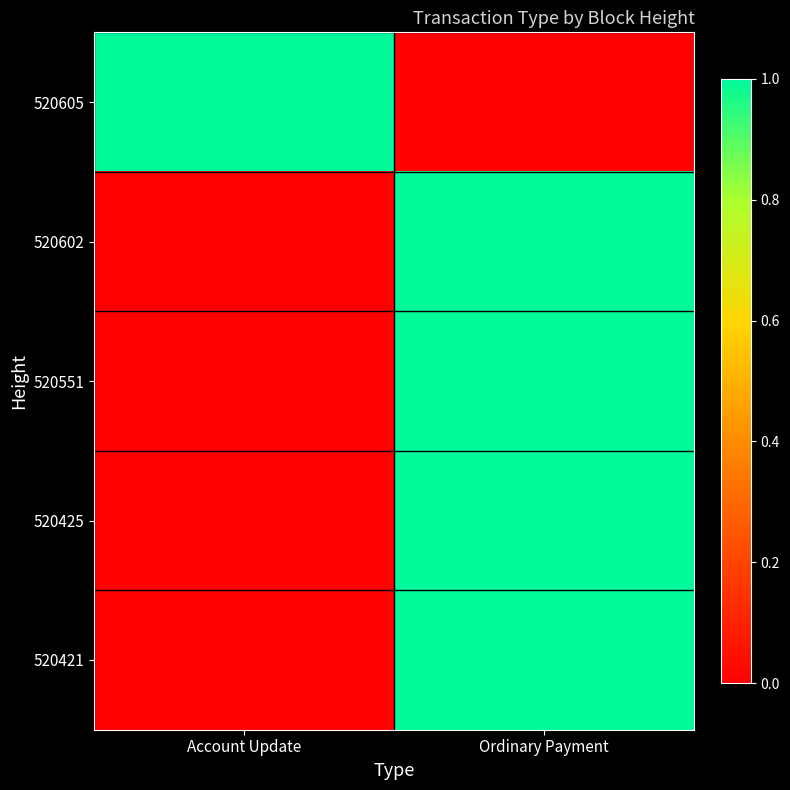

List the series in order of their peak value, lowest first.

520605, 520602, 520551, 520425, 520421